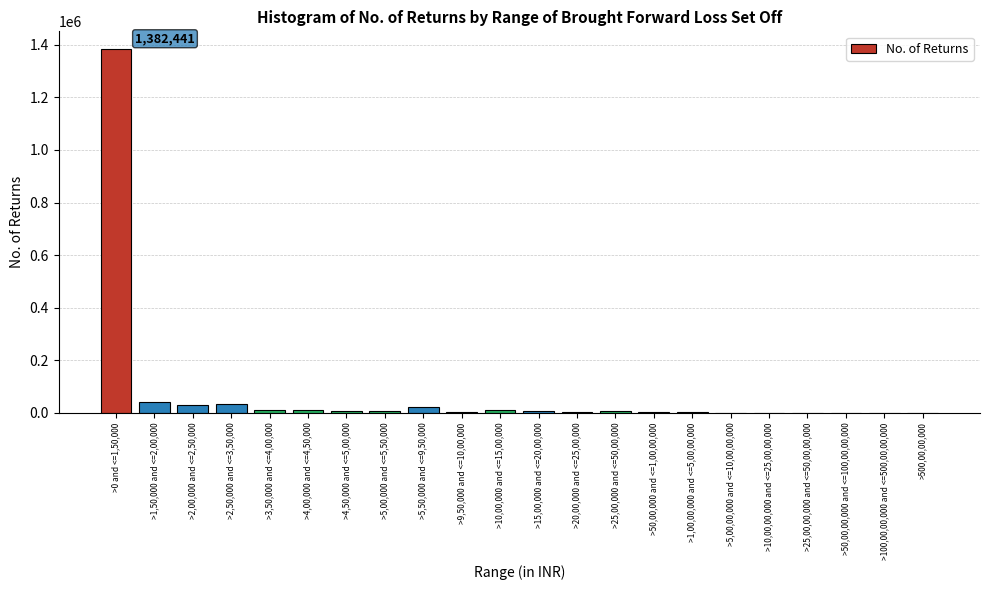

The chart shows a value of 34986 at >2,50,000 and <=3,50,000. True or false?

True